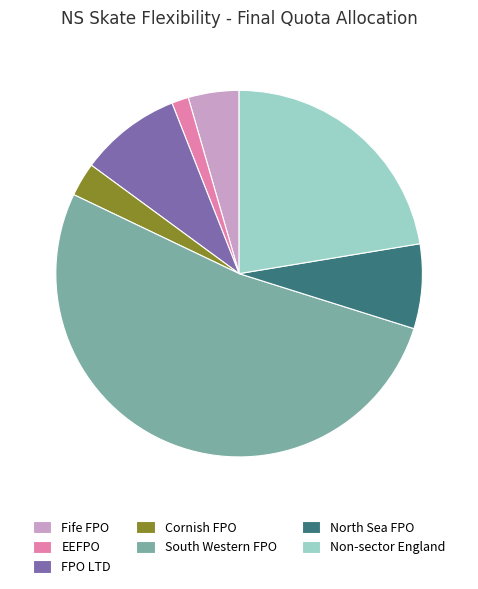

Which has a higher value, Cornish FPO or Non-sector England?

Non-sector England